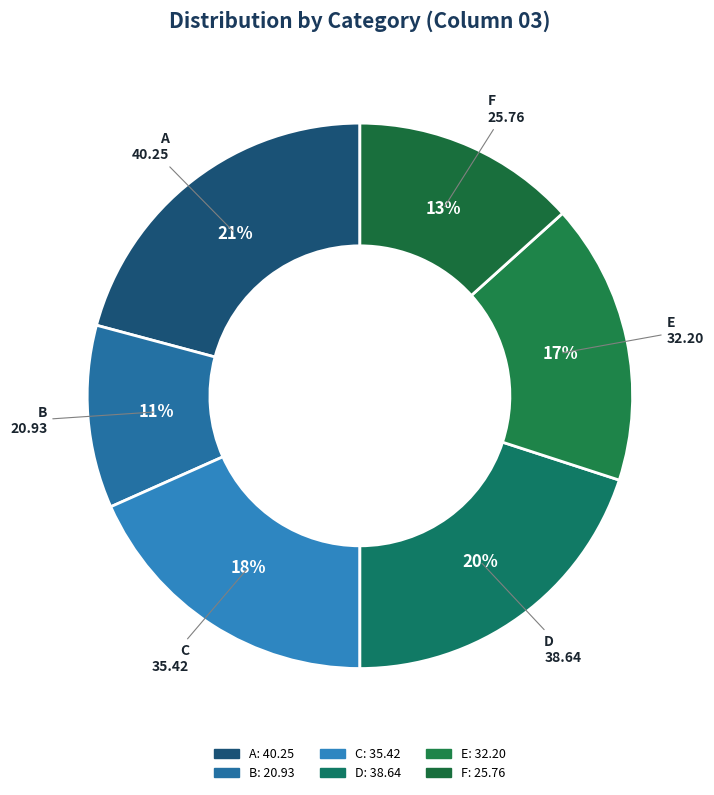

Which has a higher value, D or F?

D